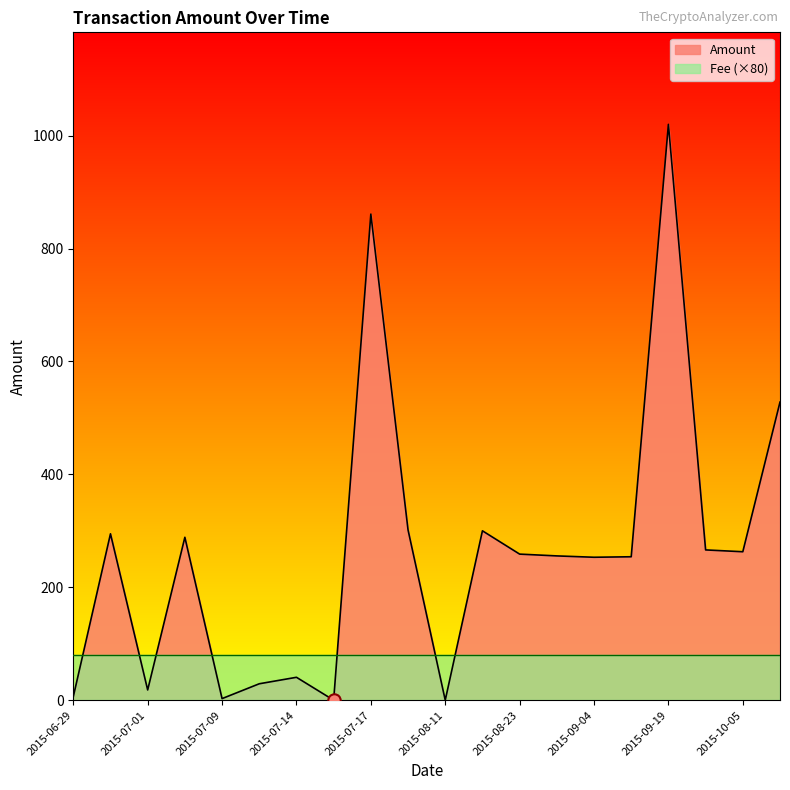

What are all the series names shown in the legend?

Amount, Fee